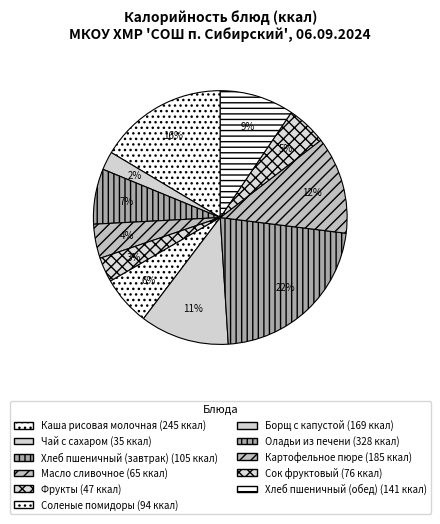

How many slices are in this pie chart?

11